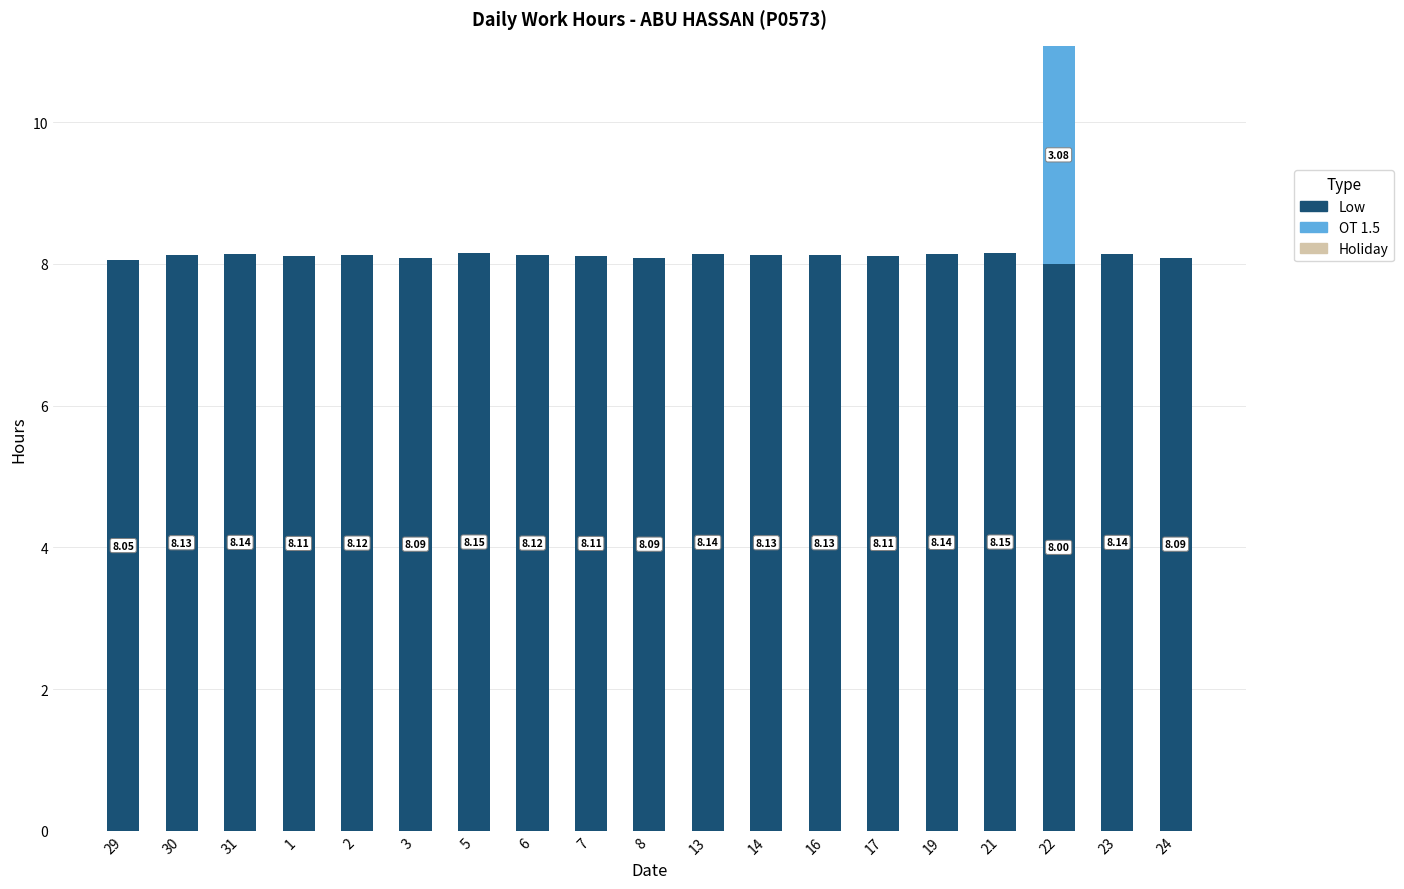

At which category is the sum across all series the highest?

22